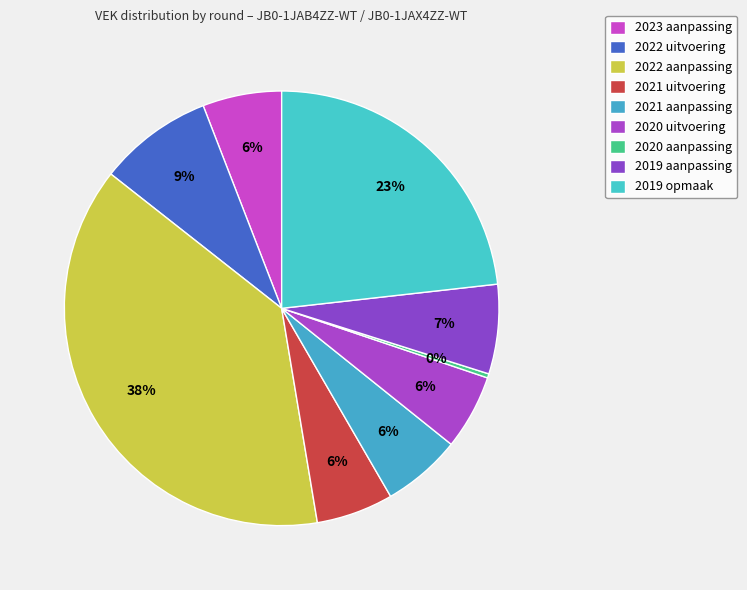

Which slice is the largest?

2022 aanpassing